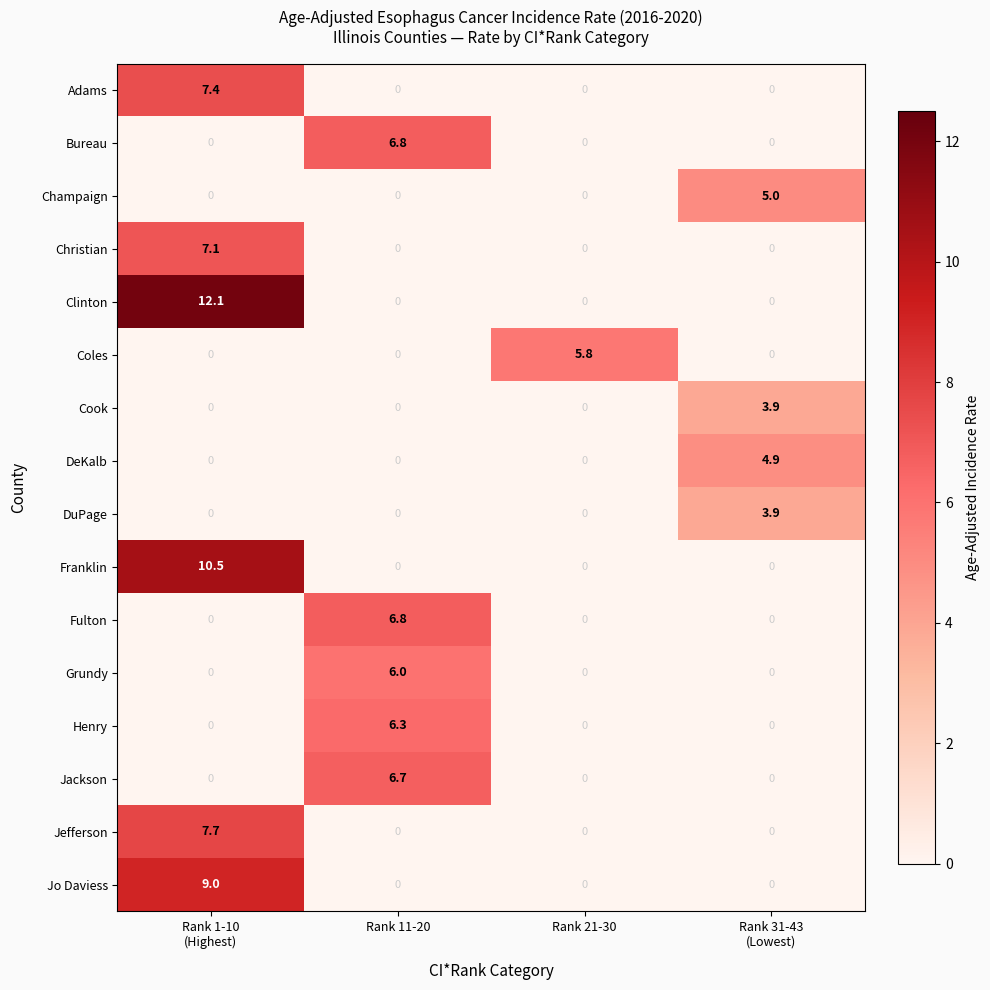

Is it true that Jefferson equals 0.0 at Rank 11-20?

True